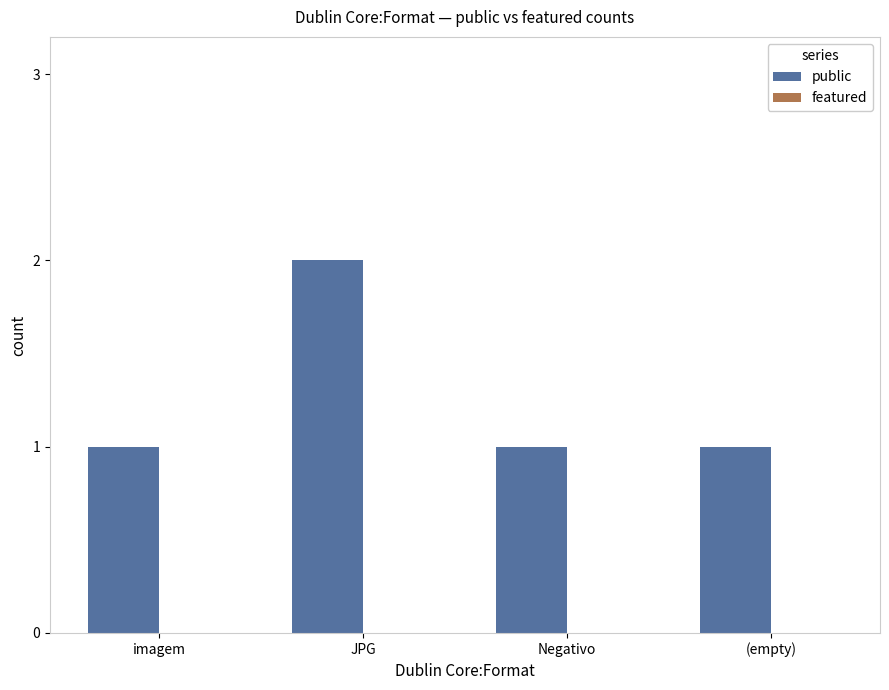

What is the label of the 1st bar from the right?

(empty)